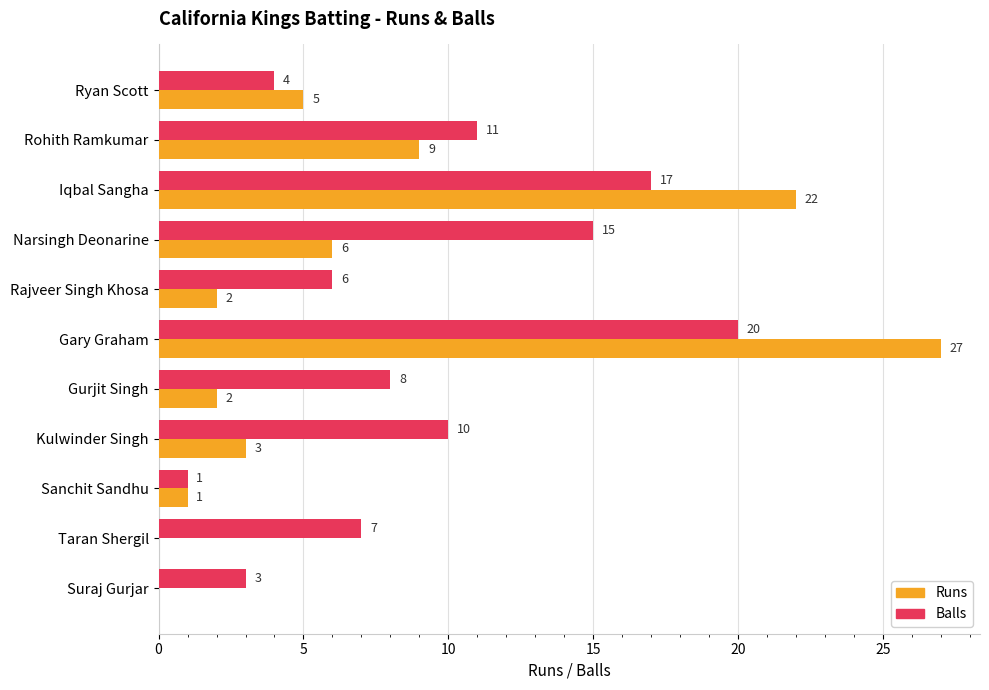

What is the sum of all Balls values?

102